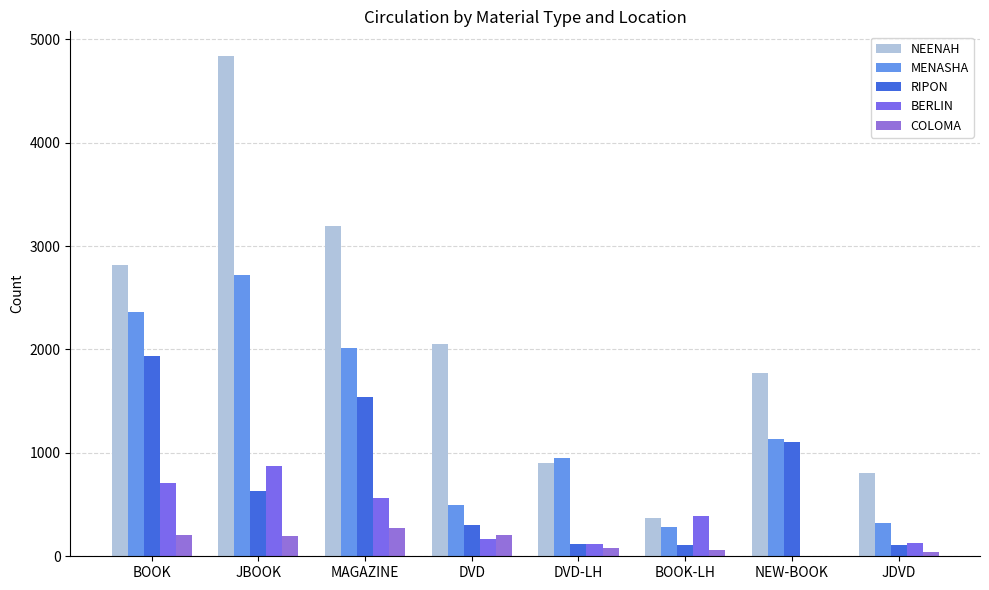

Where is COLOMA nearest to the value 139?

JBOOK